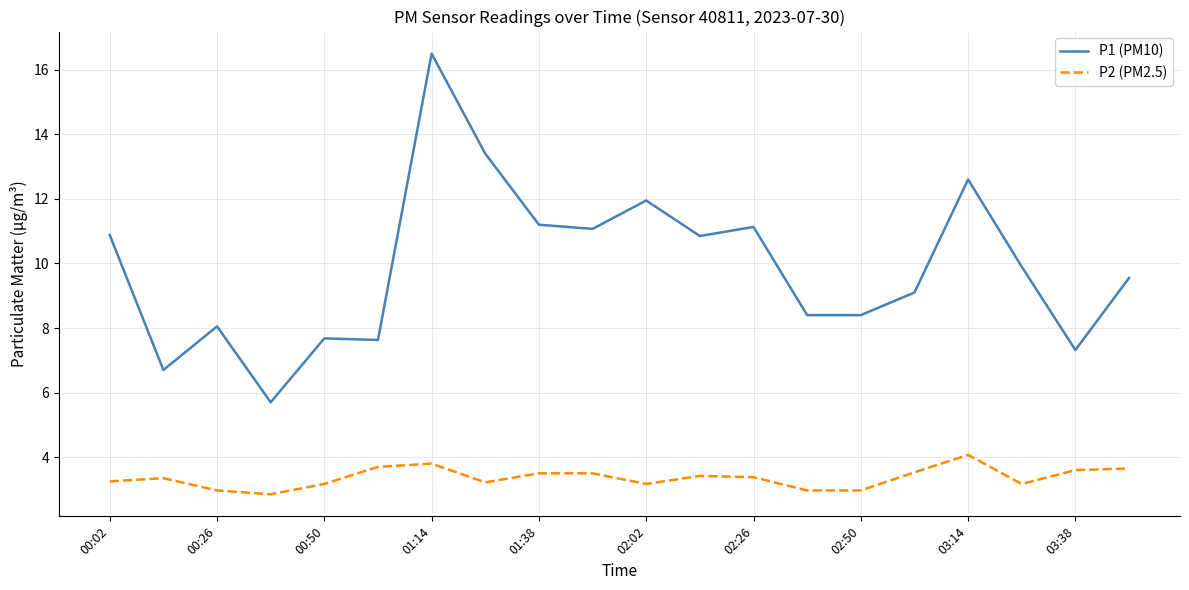

Rank the series by their average value, from lowest to highest.

P2 (PM2.5), P1 (PM10)